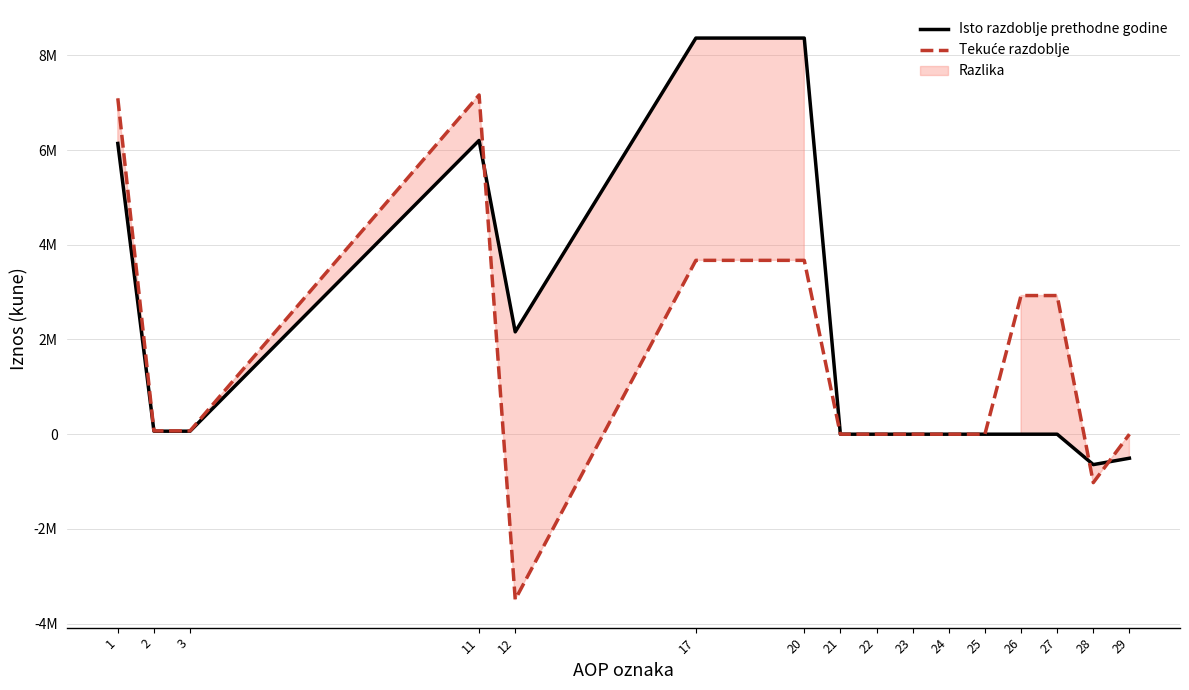

At how many categories does at least one series exceed 627362?

7